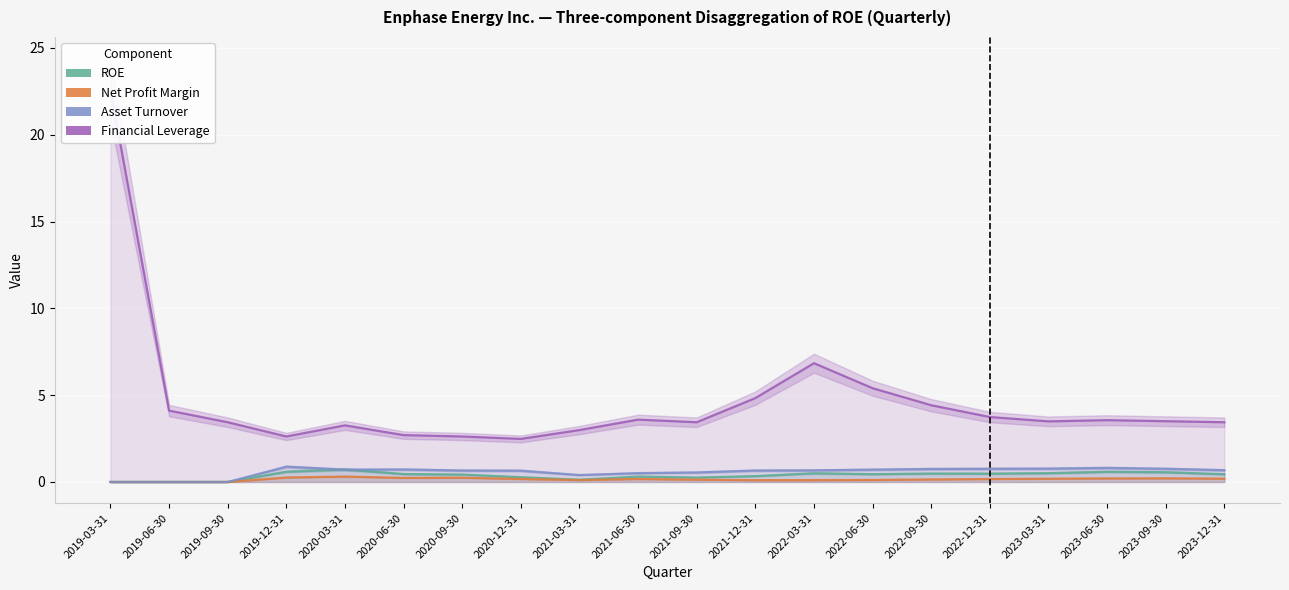

True or false: Asset Turnover has more than 0 points higher than both neighbors.

True